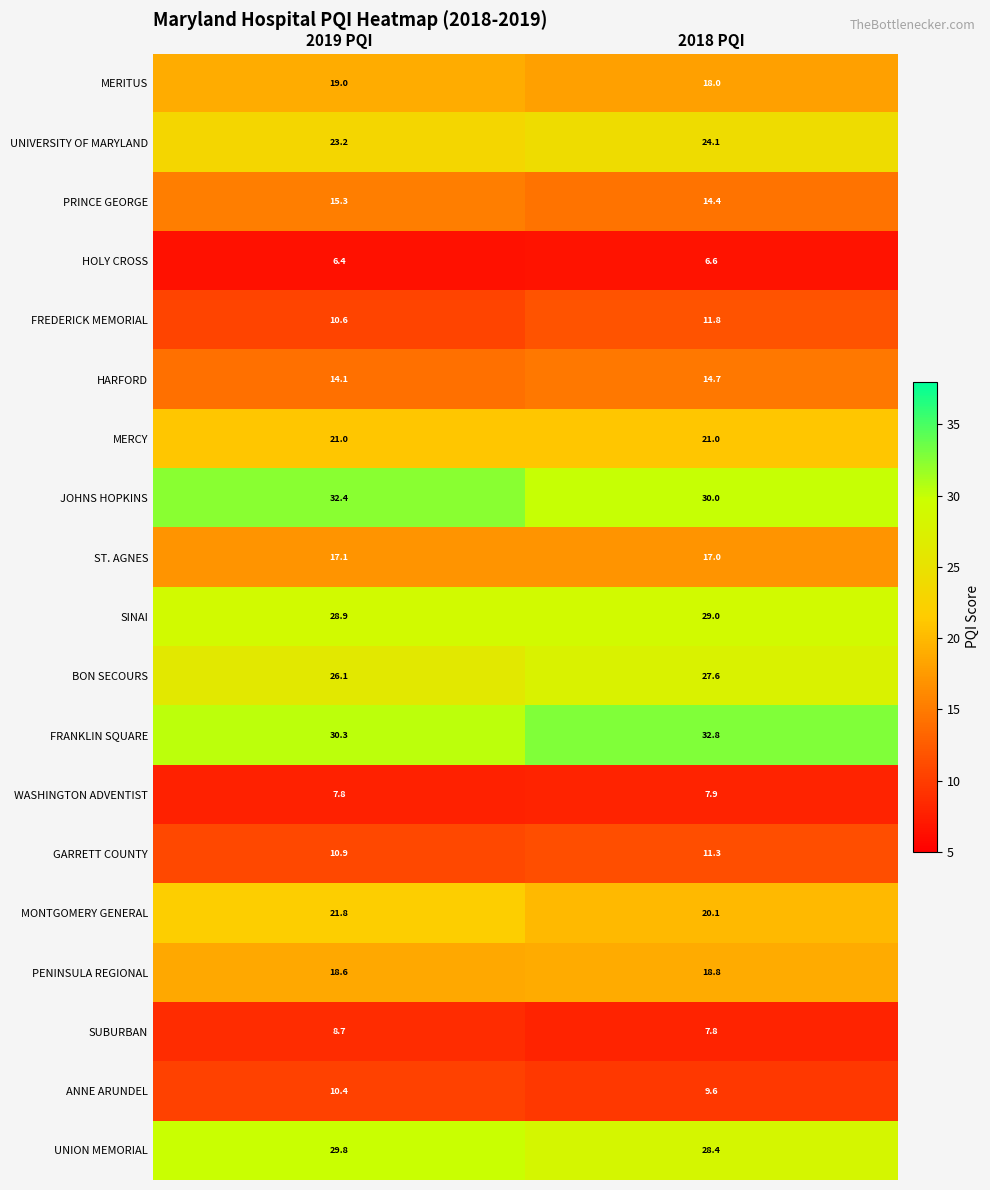

List the series in order of their peak value, lowest first.

HOLY CROSS, WASHINGTON ADVENTIST, SUBURBAN, ANNE ARUNDEL, GARRETT COUNTY, FREDERICK MEMORIAL, HARFORD, PRINCE GEORGE, ST. AGNES, PENINSULA REGIONAL, MERITUS, MERCY, MONTGOMERY GENERAL, UNIVERSITY OF MARYLAND, BON SECOURS, SINAI, UNION MEMORIAL, JOHNS HOPKINS, FRANKLIN SQUARE